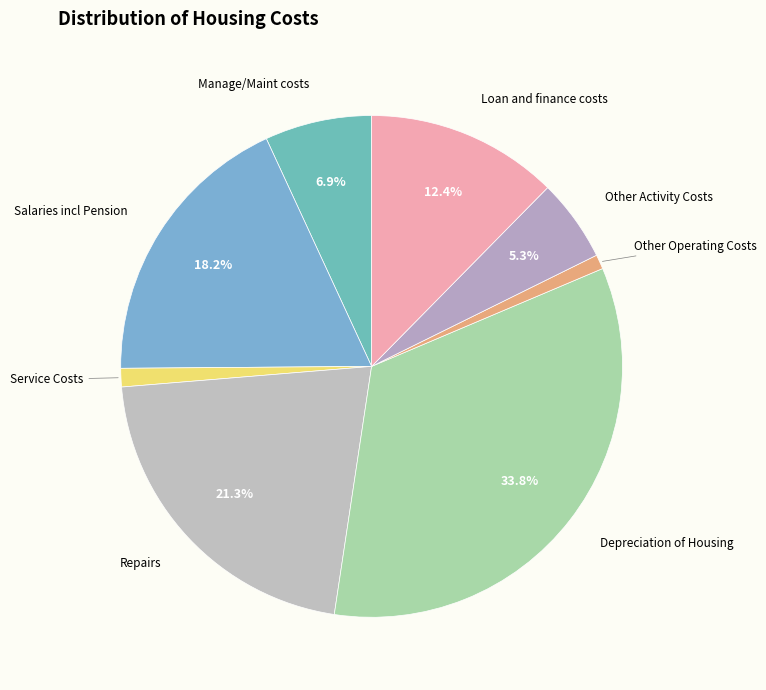

Which slice is the largest?

Depreciation of Housing